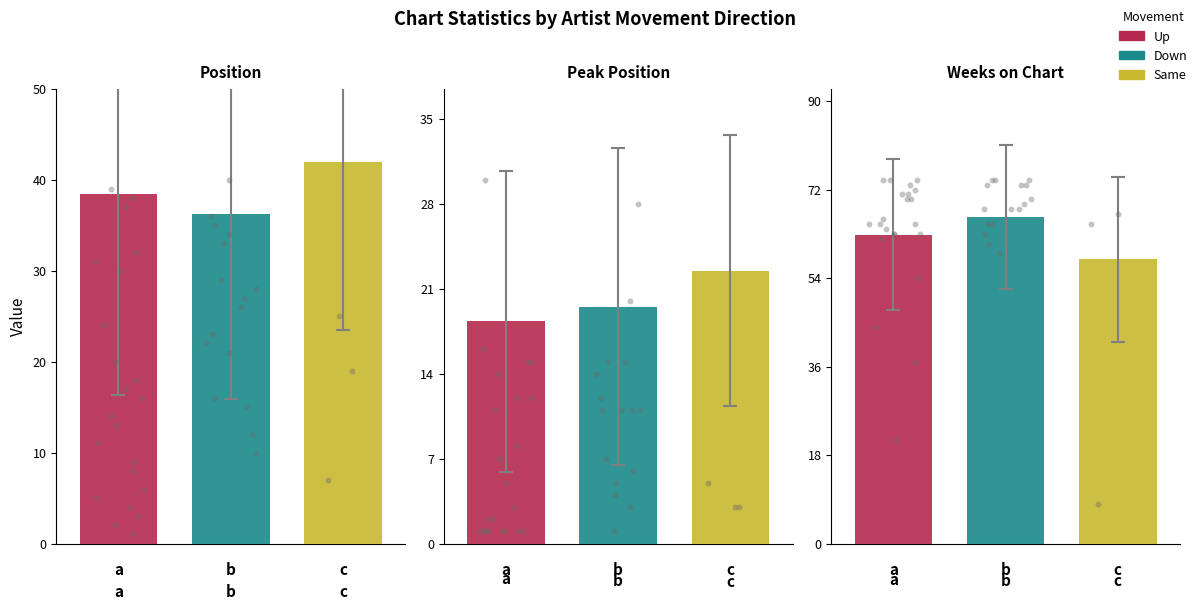

Which series has the largest total across all categories?

Weeks on Chart